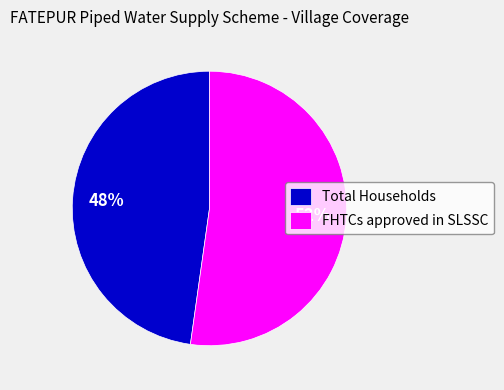

Is Total Households the majority of the pie?

No